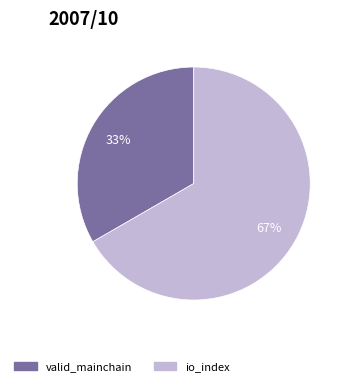

How many segments does this pie chart have?

2